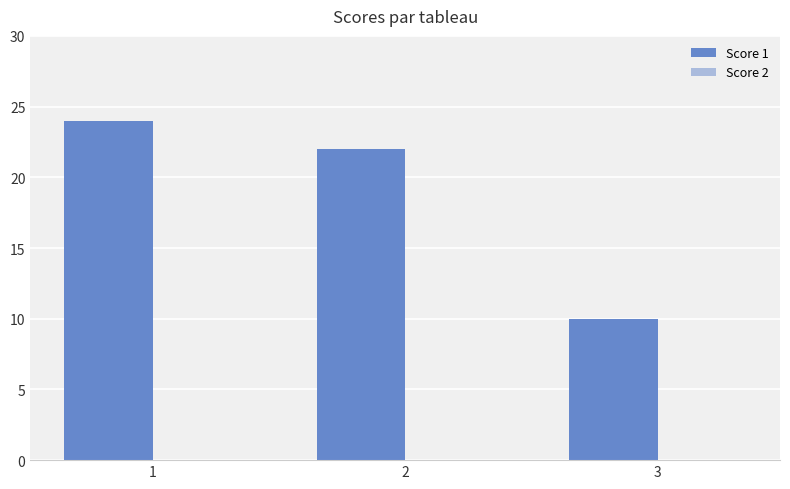

Rank the categories by value from lowest to highest.

3, 2, 1